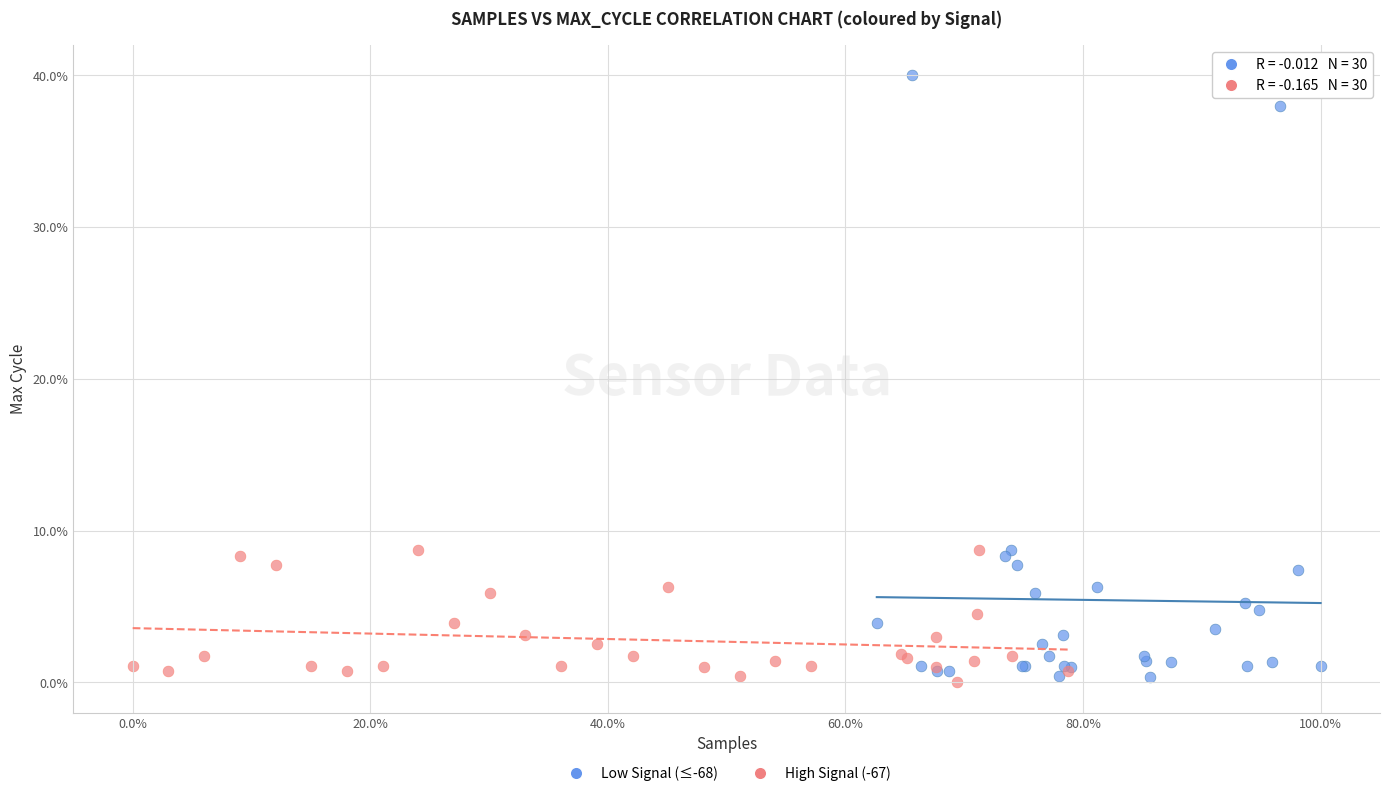

Which series has the largest Y range (max minus min)?

Low Signal (≤-68)